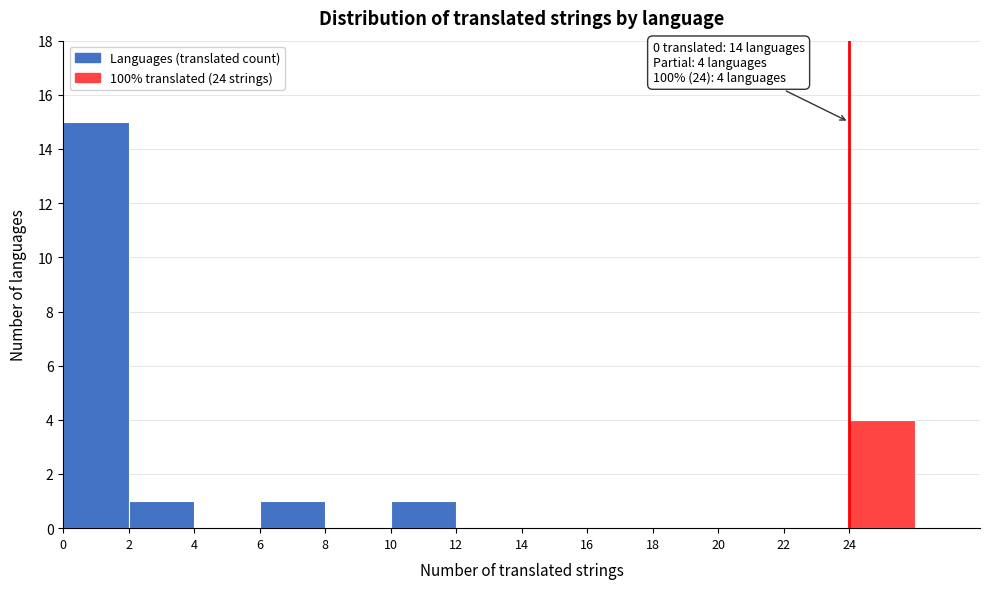

Over which range of the x-axis is the bar tallest?

0 to 2